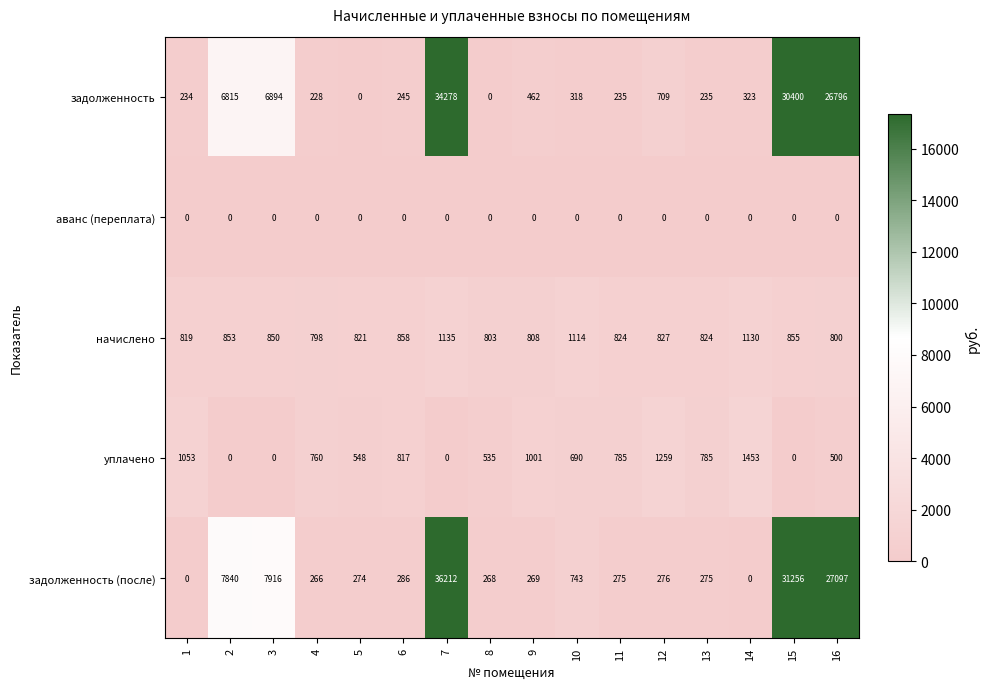

How many distinct data groups are displayed?

5